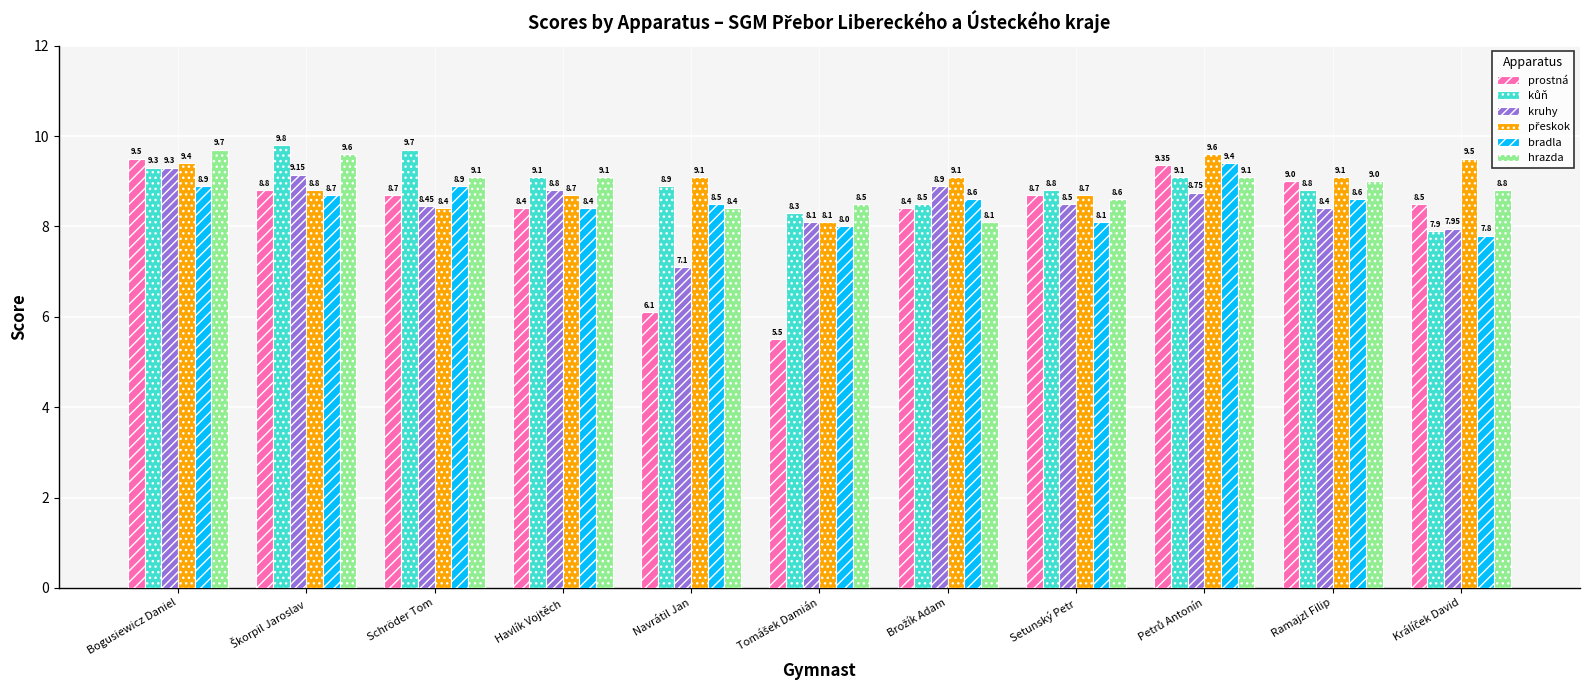

The value of hrazda at Setunský Petr is 4.2. True or false?

False